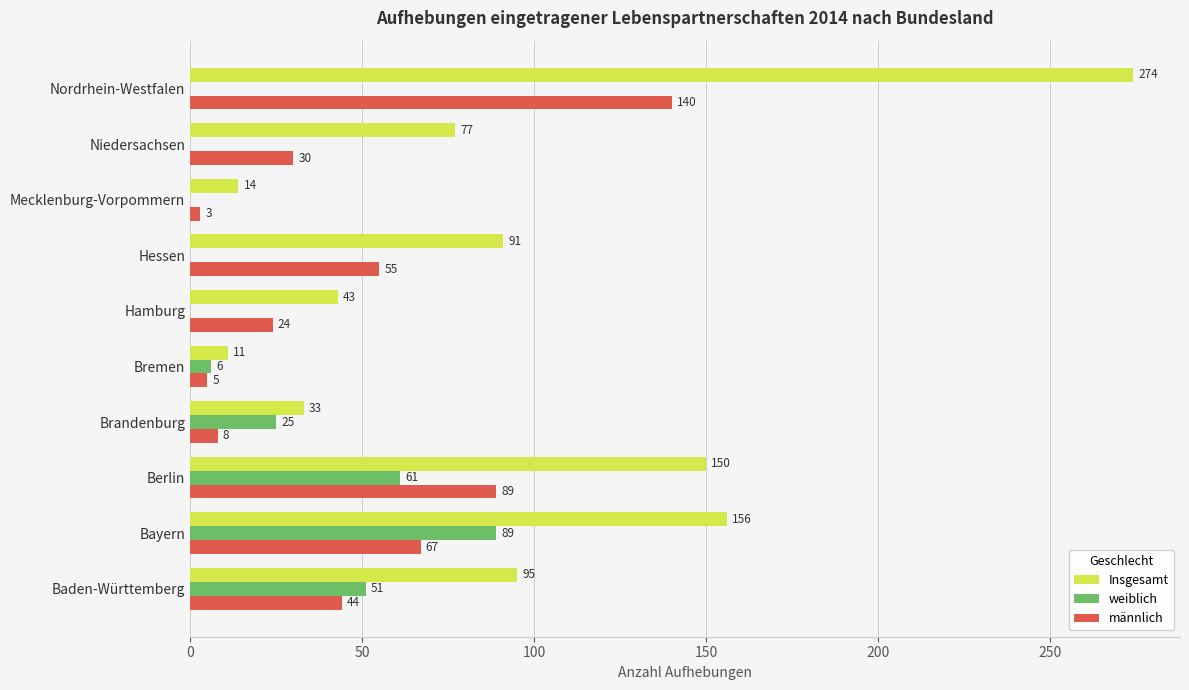

The Insgesamt series shows 263 at Bayern. True or false?

False